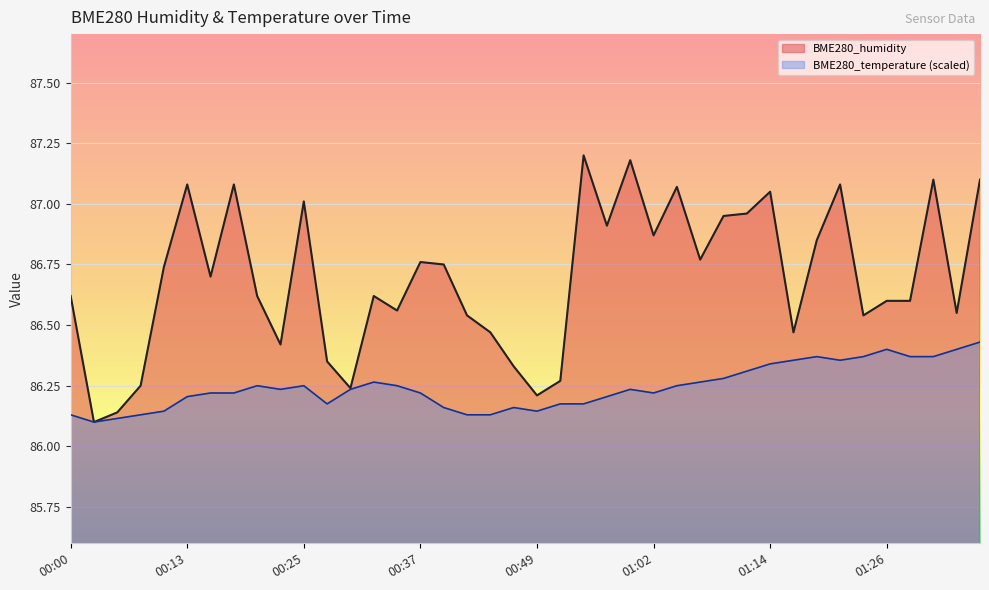

What is the total value across all series at 00:45?

172.6